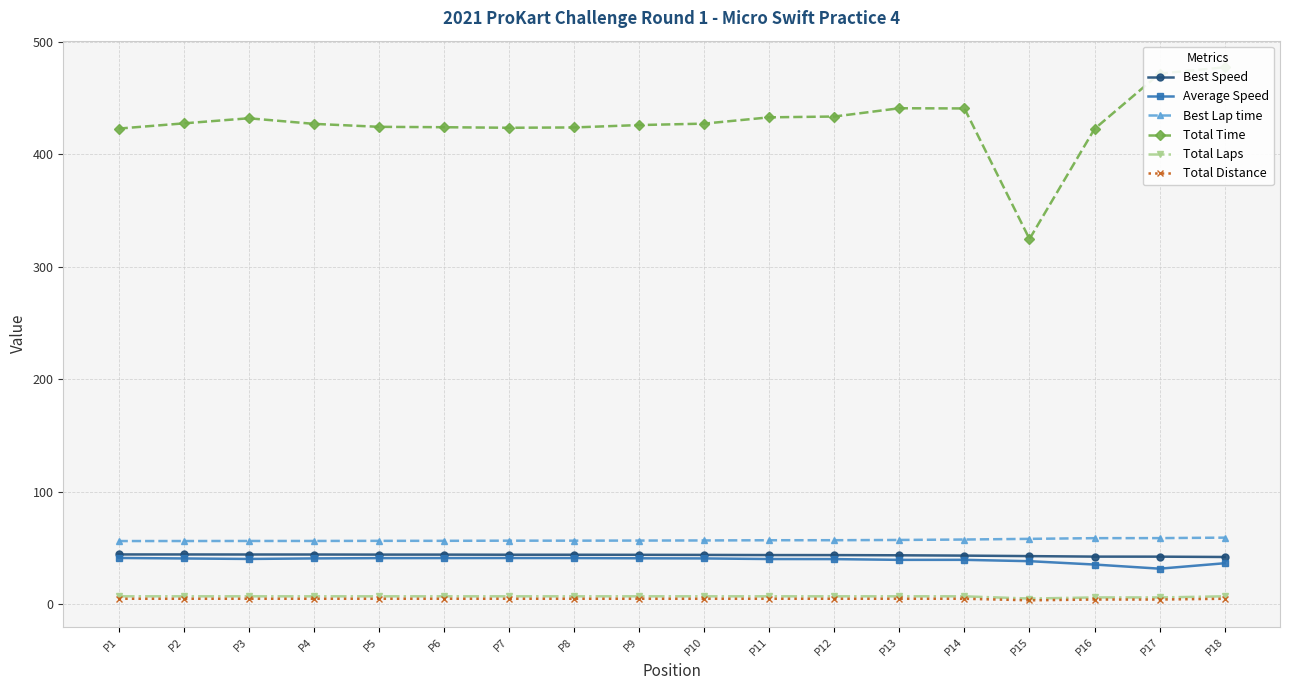

What is the difference between the highest and lowest values at P10?

422.6